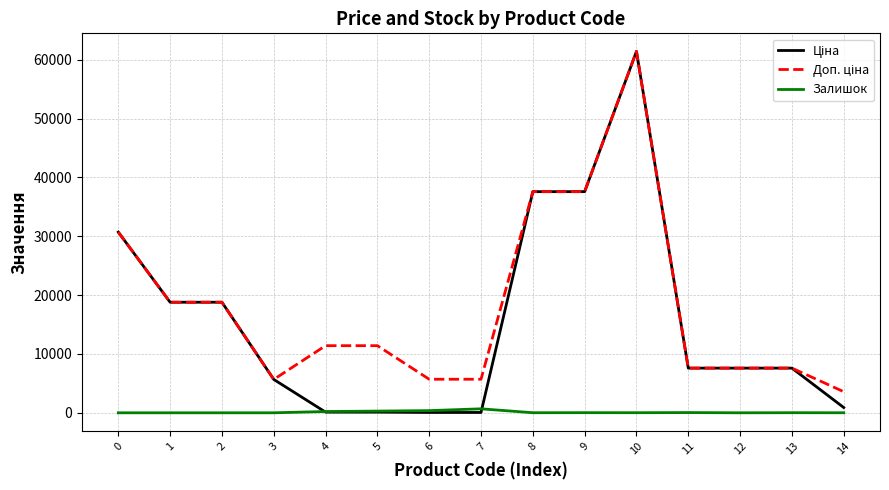

What is the greatest value displayed?

61434.3